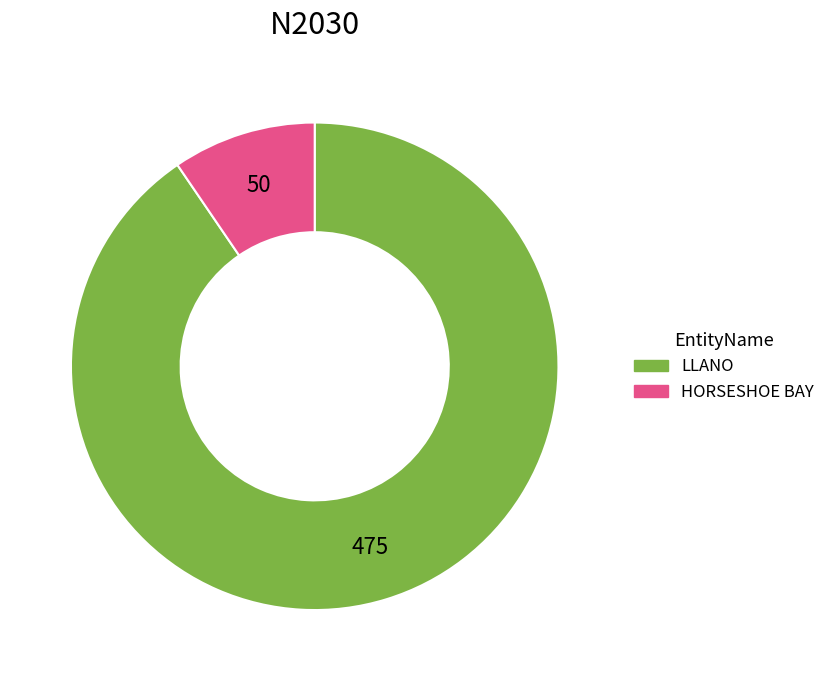

Is HORSESHOE BAY the majority of the pie?

No